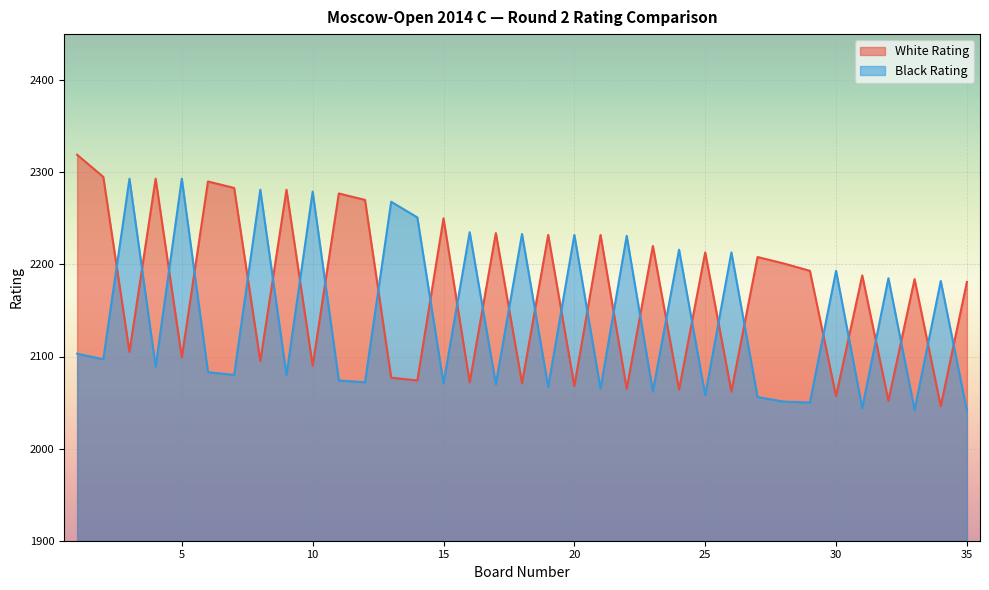

Rank the series by their average value, from lowest to highest.

Black Rating, White Rating